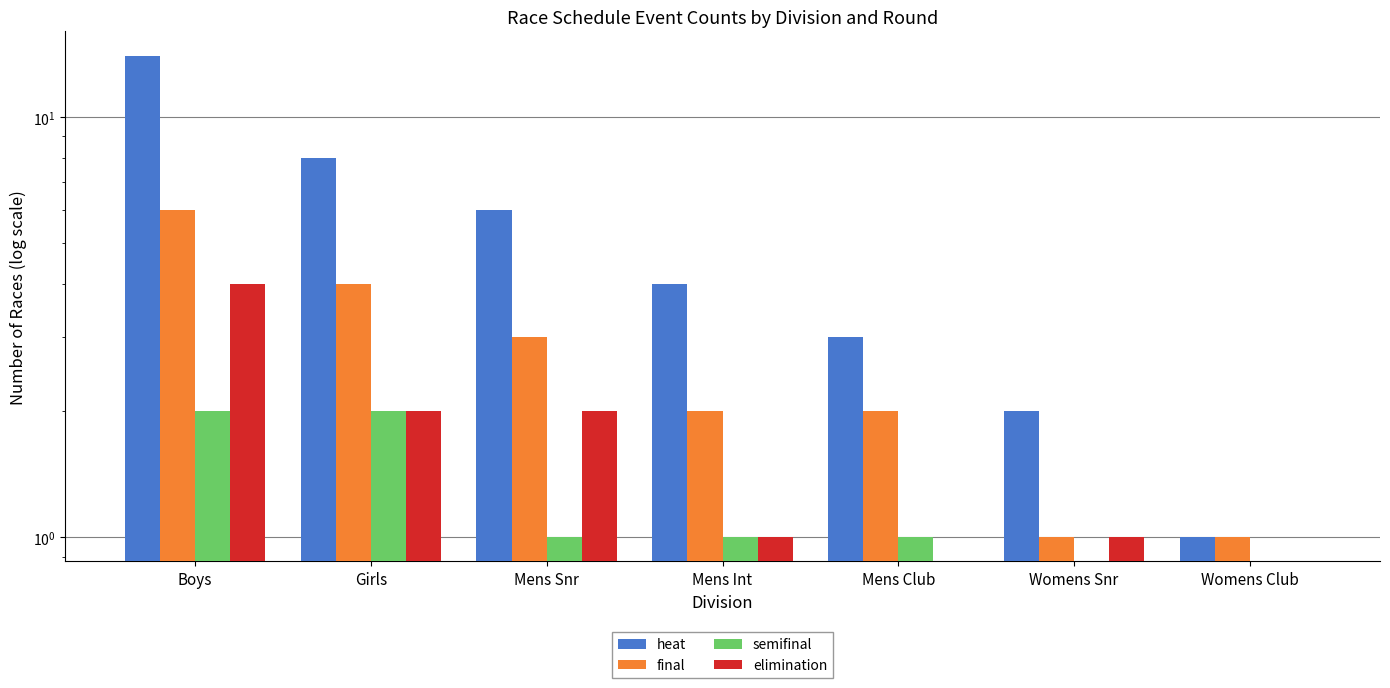

At which label does elimination first exceed 1?

Boys